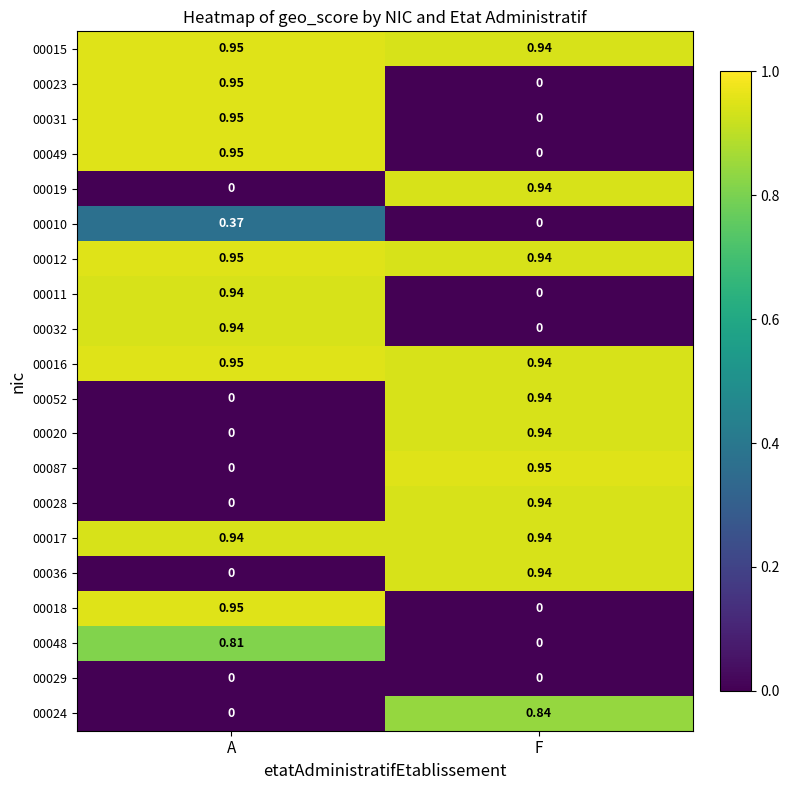

Where is 00011 nearest to the value 0?

F